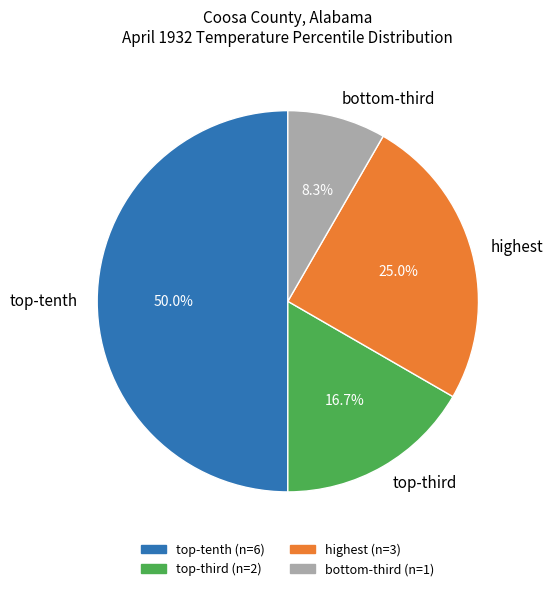

Which category has the smallest portion of the pie?

bottom-third